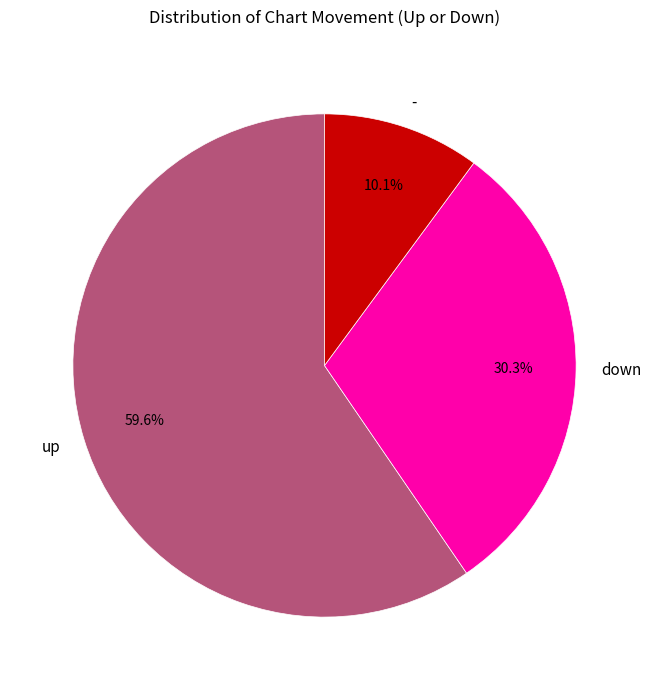

Do - and down together represent more than half of the pie?

No